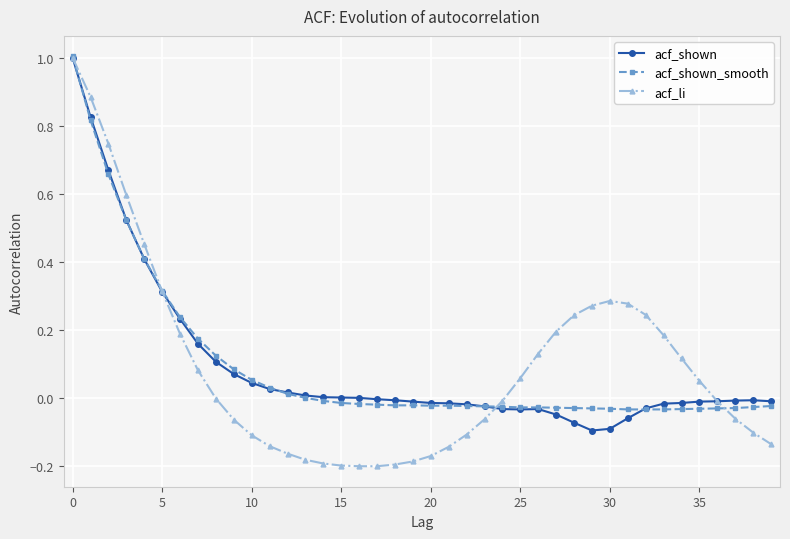

What is the maximum value for acf_shown?

1.0